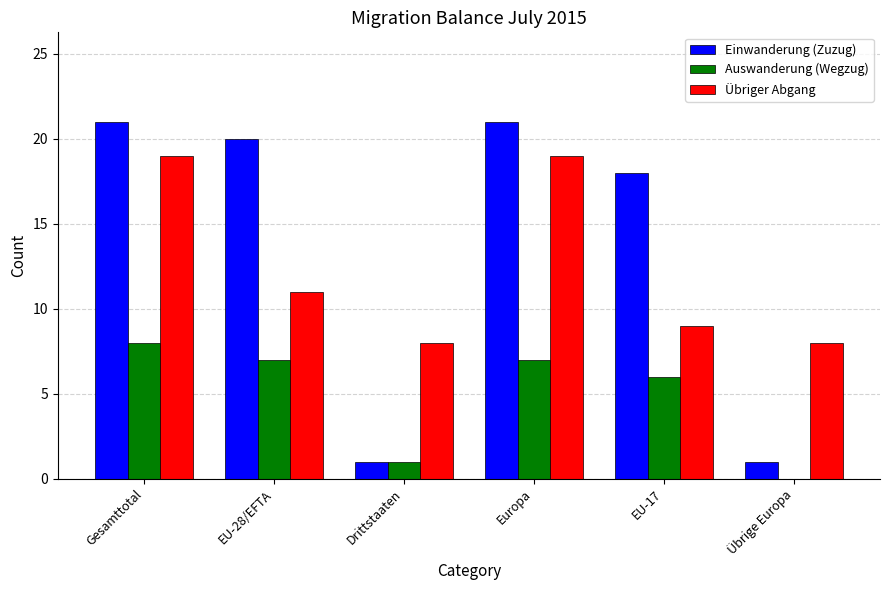

Read the Auswanderung (Wegzug) value at EU-28/EFTA.

7